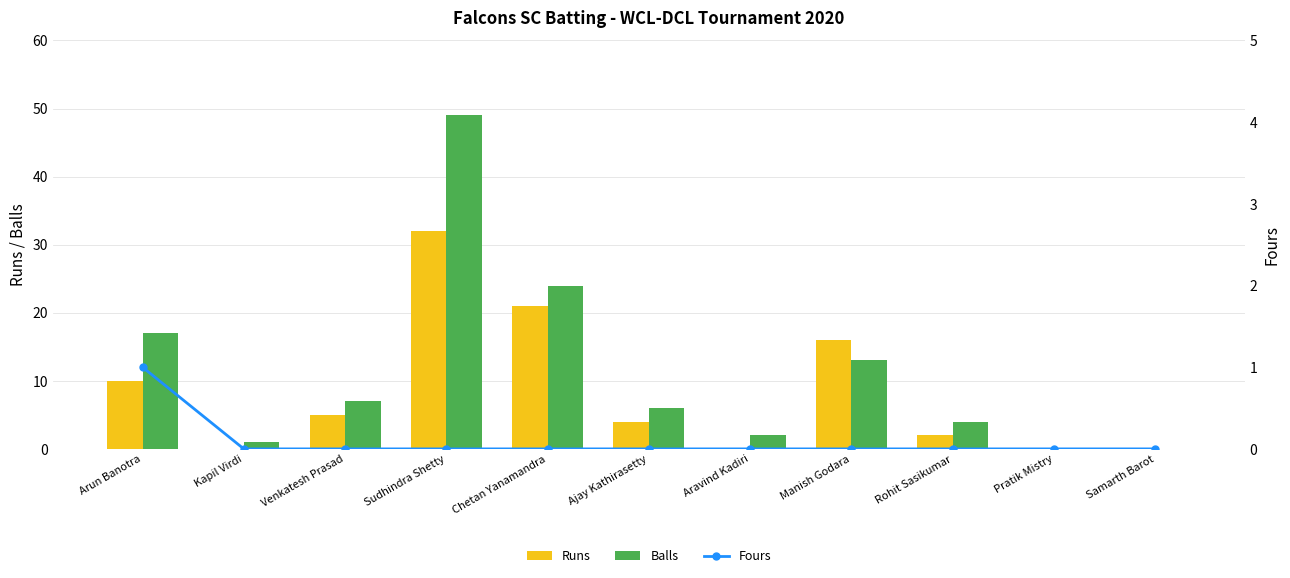

What is the difference between the Fours values at Arun Banotra and Venkatesh Prasad?

1